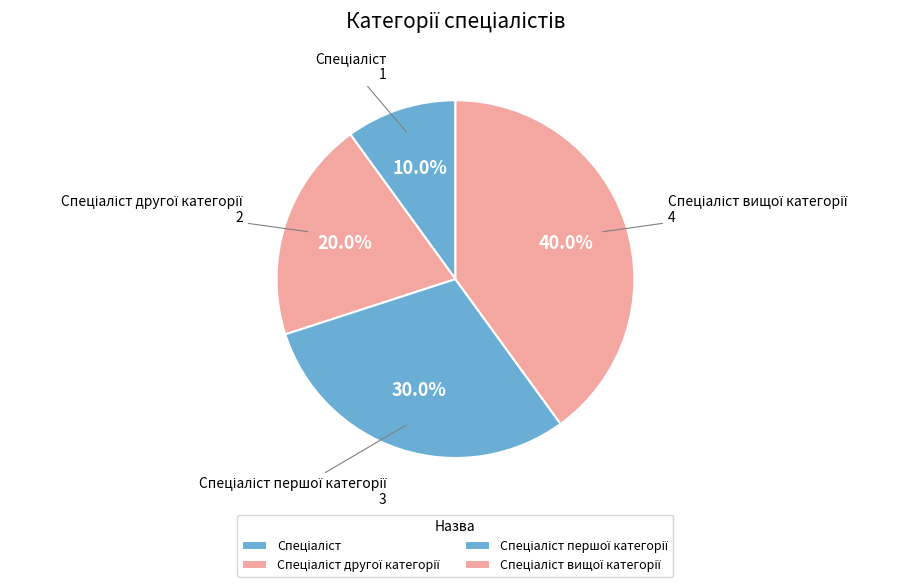

Is there a majority slice in this chart?

No